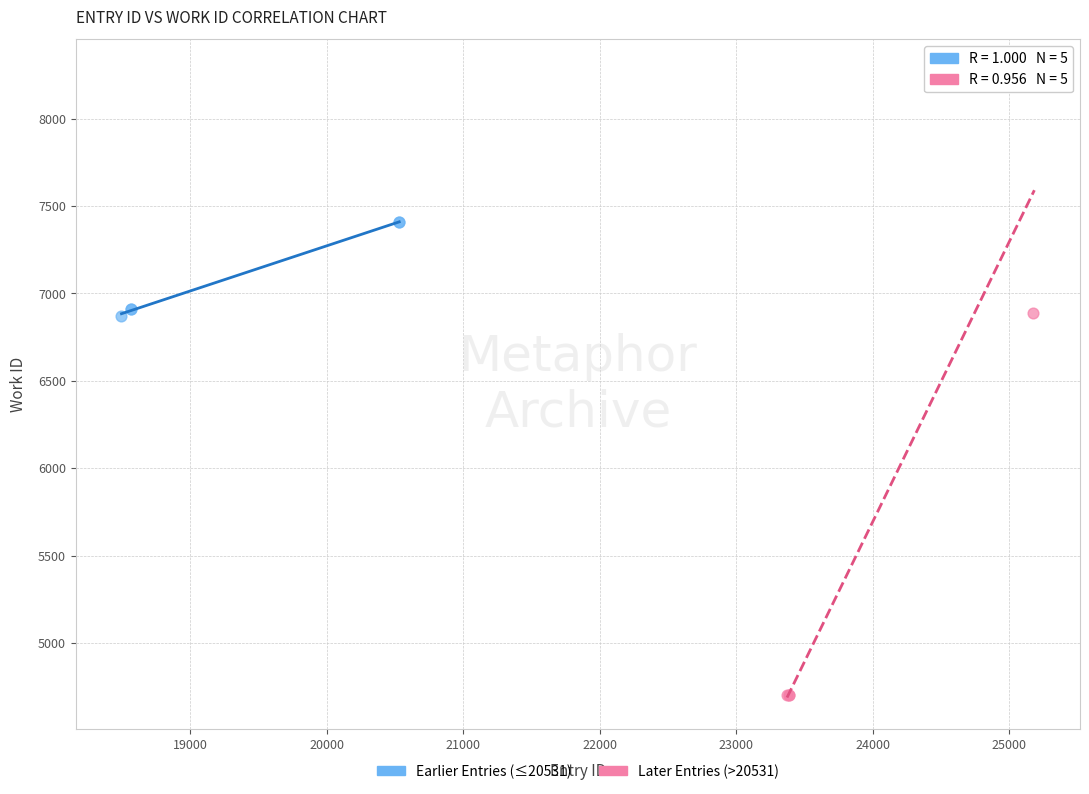

Which series contains the lowest Y value?

Later Entries (>20531)